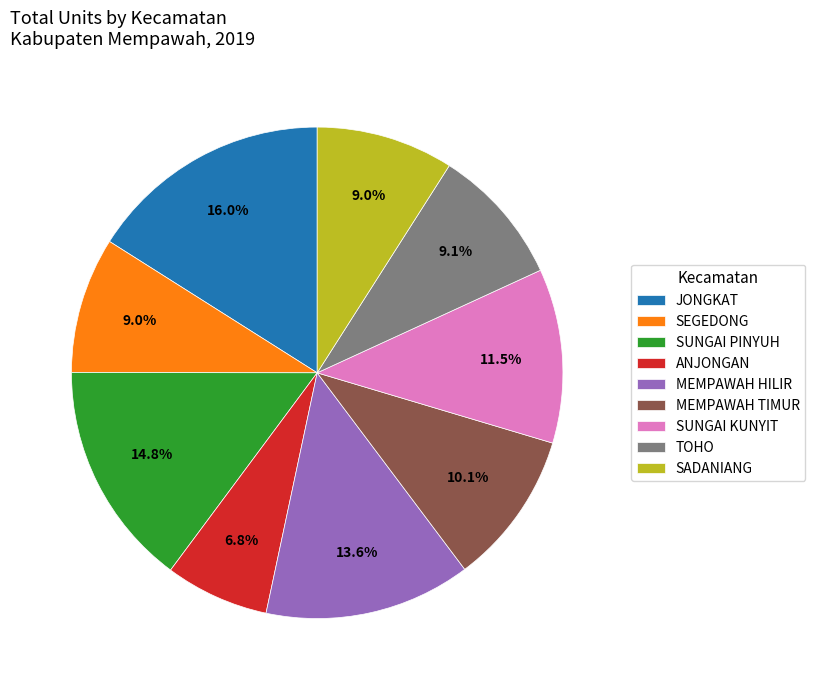

Is it true that MEMPAWAH TIMUR is 23% of the pie?

False